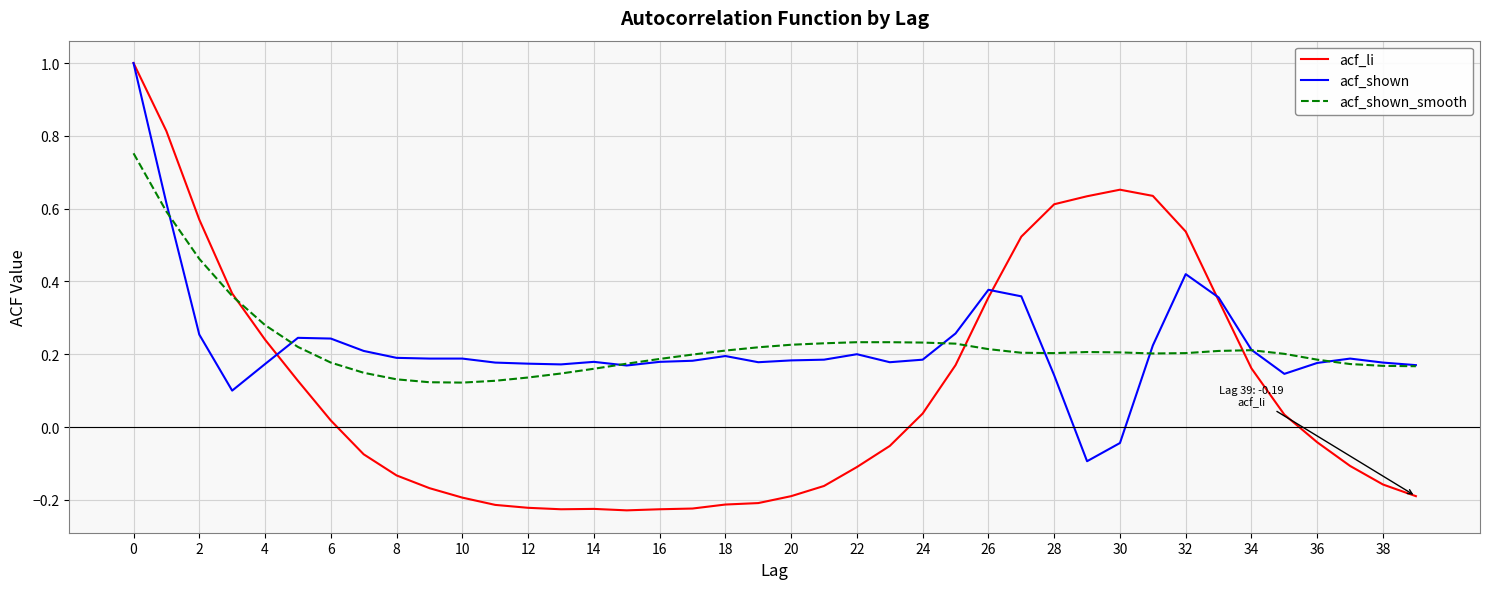

What is the maximum value shown in the chart?

1.0